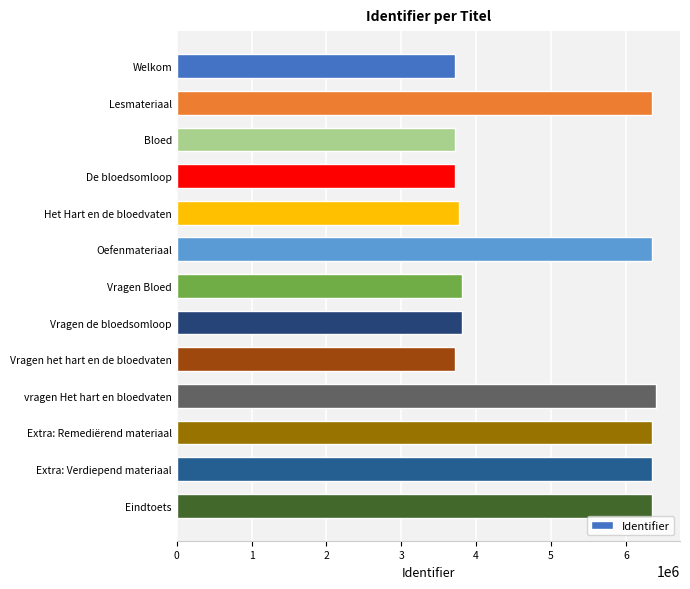

Between Het Hart en de bloedvaten and Extra: Verdiepend materiaal, which is larger?

Extra: Verdiepend materiaal